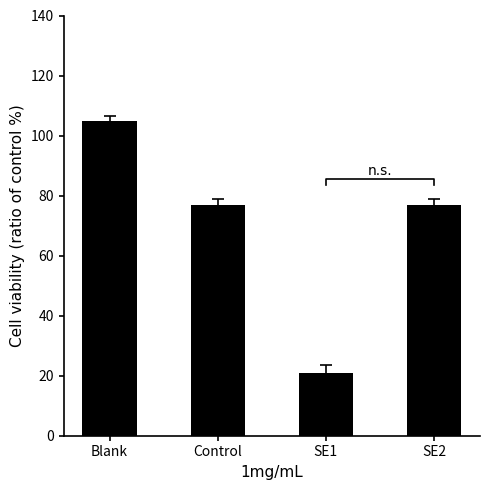

List the labels in order of value, smallest first.

SE1, Control, SE2, Blank